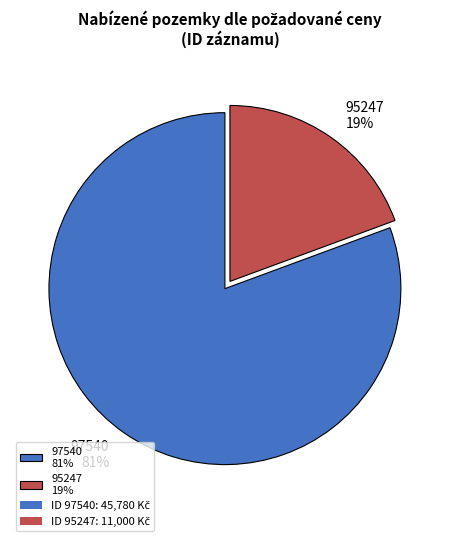

True or false: 95247 accounts for 8% of the total.

False